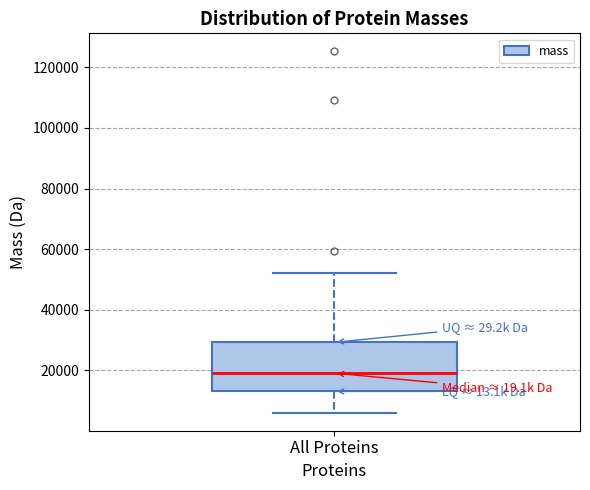

Read this box plot against the y-axis: the position of the median line, the range covered by the box, and the ends of both whiskers. The values are not printed on the chart, so give them approximately, as read against the axis.

median 20000, box 14000 to 30000, whiskers 6000 to 52000